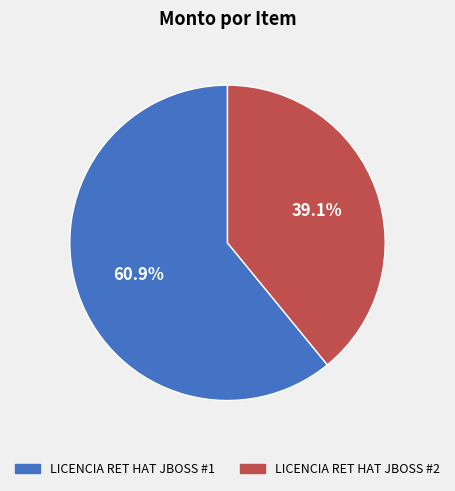

The LICENCIA RET HAT JBOSS #1 slice represents 61% of the pie. True or false?

True